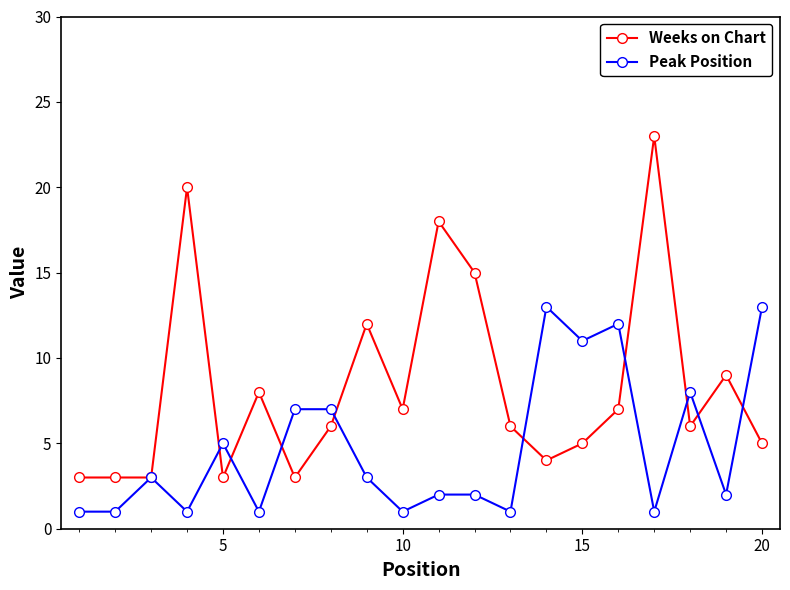

Which series has the largest total across all categories?

Weeks on Chart